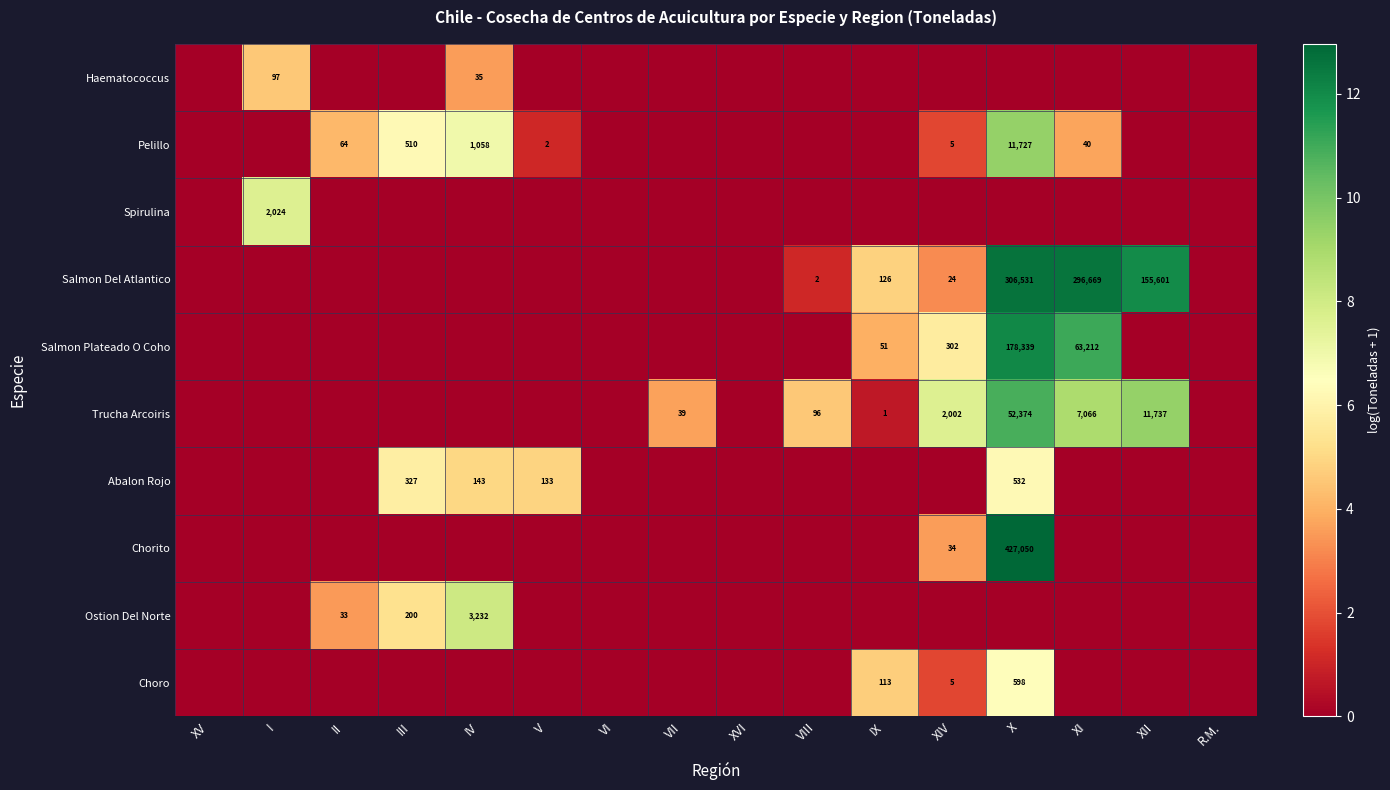

True or false: Salmon Del Atlantico has a value of 155601 at XII.

True